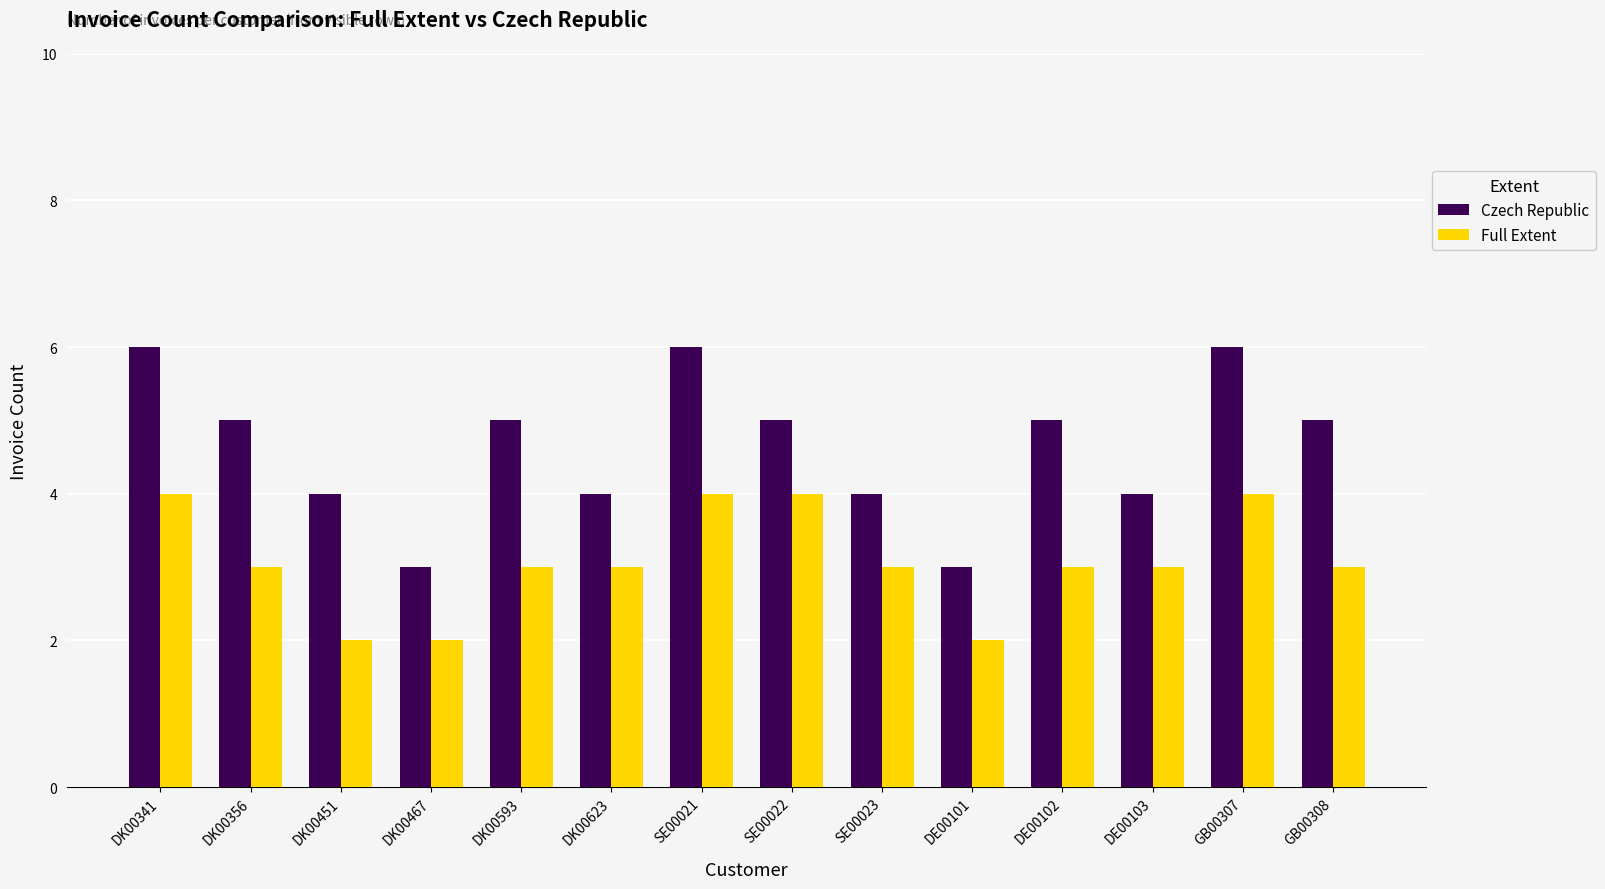

Is the value of Full Extent at DE00102 greater than the value of Czech Republic at DK00451?

No